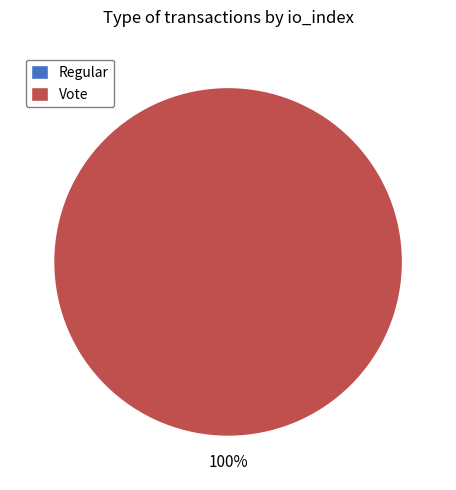

To the nearest percent, what is the combined percentage of Vote and Regular?

100%